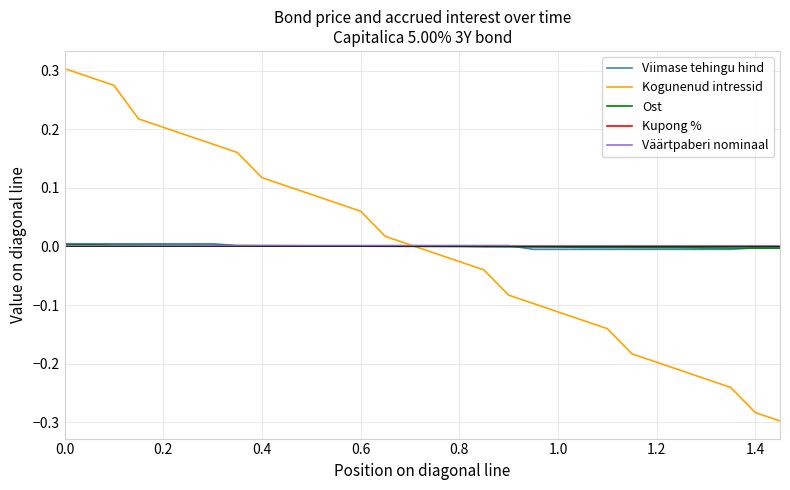

Is this an area chart (filled region under the line)?

No